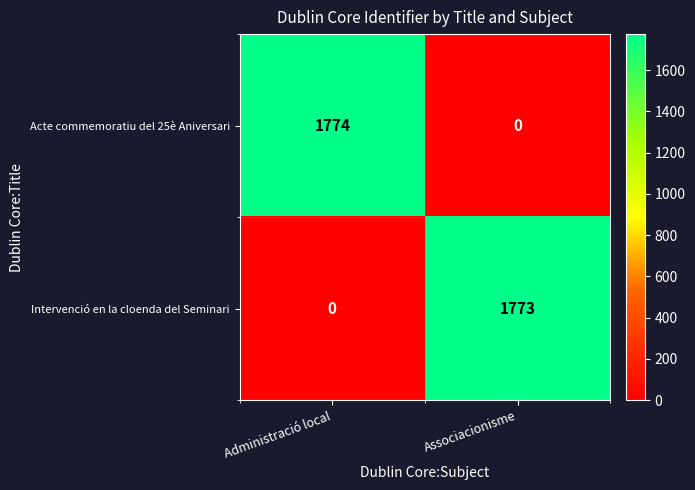

What is the average value of the Acte commemoratiu del 25è Aniversari series?

887